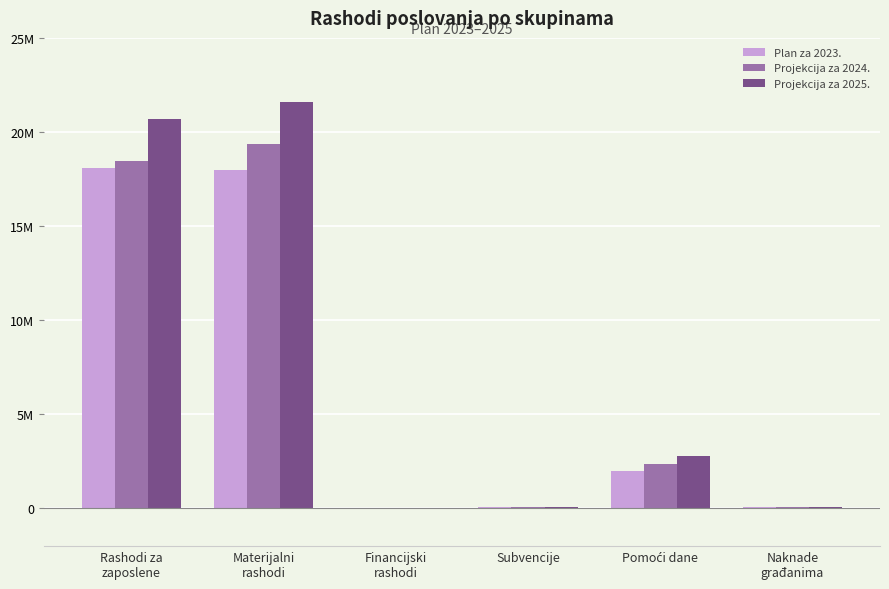

Are the bars grouped side by side (vs. stacked)?

Yes